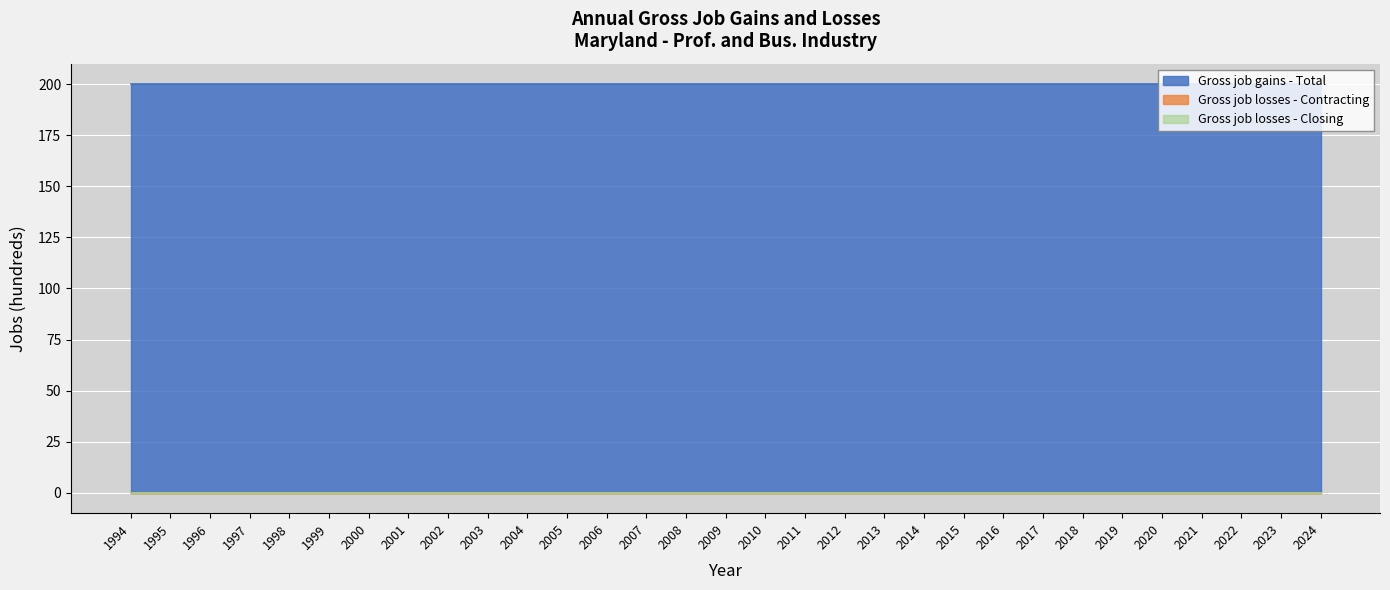

Which category has the lowest value across all series?

1994